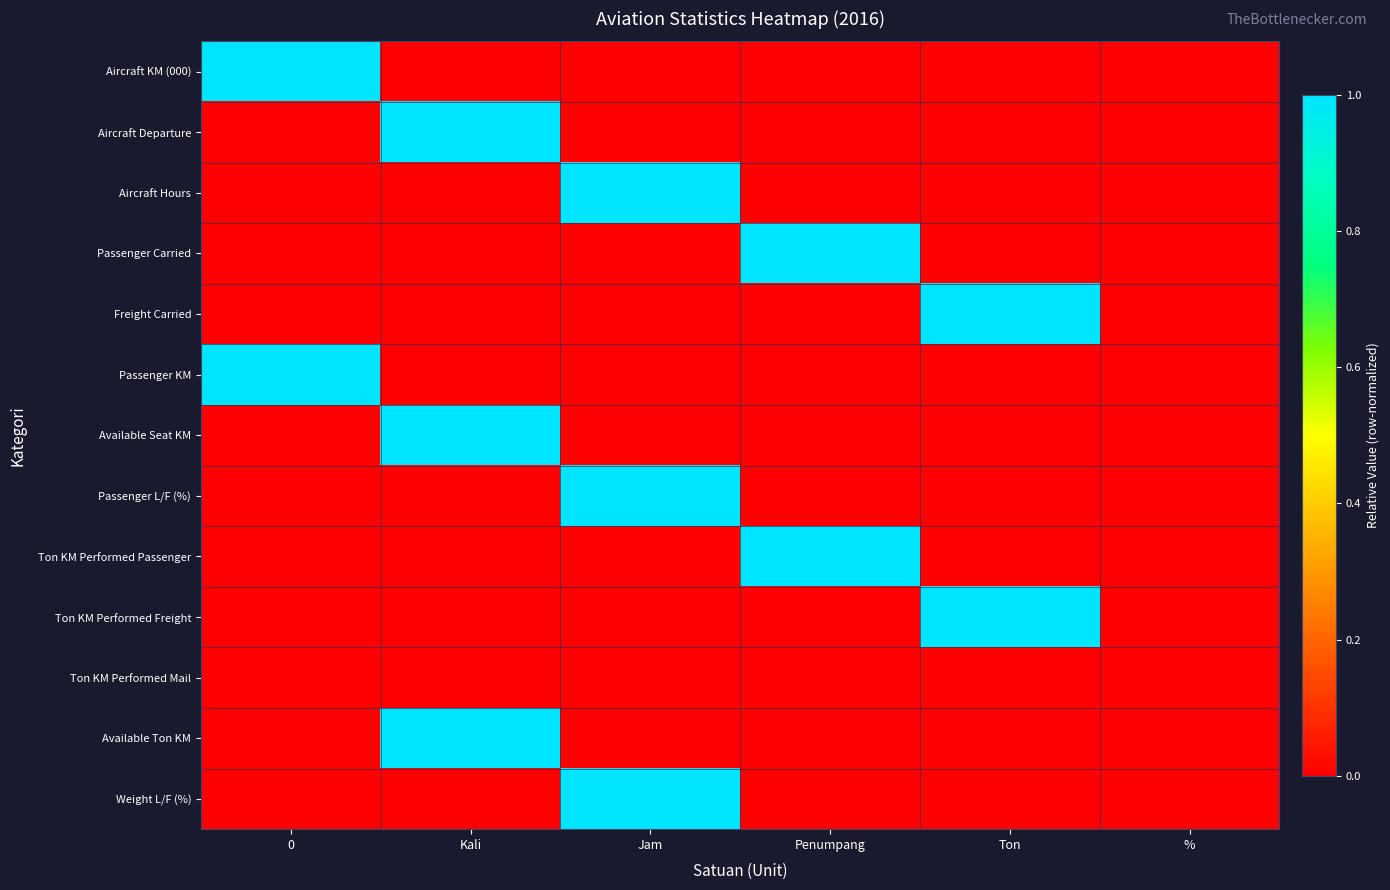

Reading right to left, transcribe all the data shown in this chart.

Aircraft KM (000): %=0	Ton=0	Penumpang=0	Jam=0	Kali=0	0=1
Aircraft Departure: %=0	Ton=0	Penumpang=0	Jam=0	Kali=1	0=0
Aircraft Hours: %=0	Ton=0	Penumpang=0	Jam=1	Kali=0	0=0
Passenger Carried: %=0	Ton=0	Penumpang=1	Jam=0	Kali=0	0=0
Freight Carried: %=0	Ton=1	Penumpang=0	Jam=0	Kali=0	0=0
Passenger KM: %=0	Ton=0	Penumpang=0	Jam=0	Kali=0	0=1
Available Seat KM: %=0	Ton=0	Penumpang=0	Jam=0	Kali=1	0=0
Passenger L/F (%): %=0	Ton=0	Penumpang=0	Jam=1	Kali=0	0=0
Ton KM Performed Passenger: %=0	Ton=0	Penumpang=1	Jam=0	Kali=0	0=0
Ton KM Performed Freight: %=0	Ton=1	Penumpang=0	Jam=0	Kali=0	0=0
Ton KM Performed Mail: %=0	Ton=0	Penumpang=0	Jam=0	Kali=0	0=0
Available Ton KM: %=0	Ton=0	Penumpang=0	Jam=0	Kali=1	0=0
Weight L/F (%): %=0	Ton=0	Penumpang=0	Jam=1	Kali=0	0=0